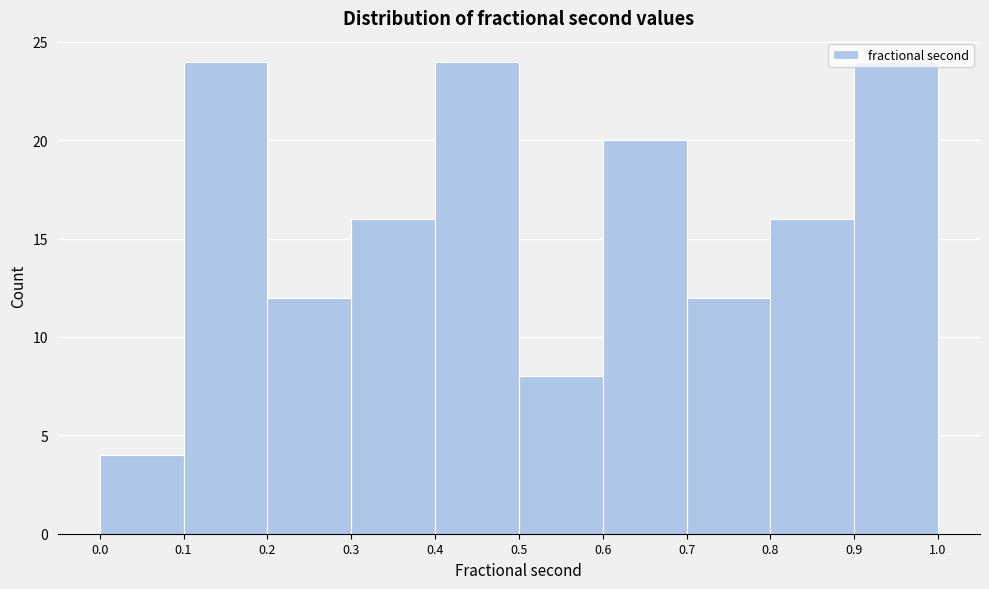

Reading left to right, list every bar in this chart as the range it spans on the x-axis followed by its height. The values are not printed on the chart, so give them approximately, as read against the axis.

0.0 to 0.1: 4
0.1 to 0.2: 24
0.2 to 0.3: 12
0.3 to 0.4: 16
0.4 to 0.5: 24
0.5 to 0.6: 8
0.6 to 0.7: 20
0.7 to 0.8: 12
0.8 to 0.9: 16
0.9 to 1.0: 24